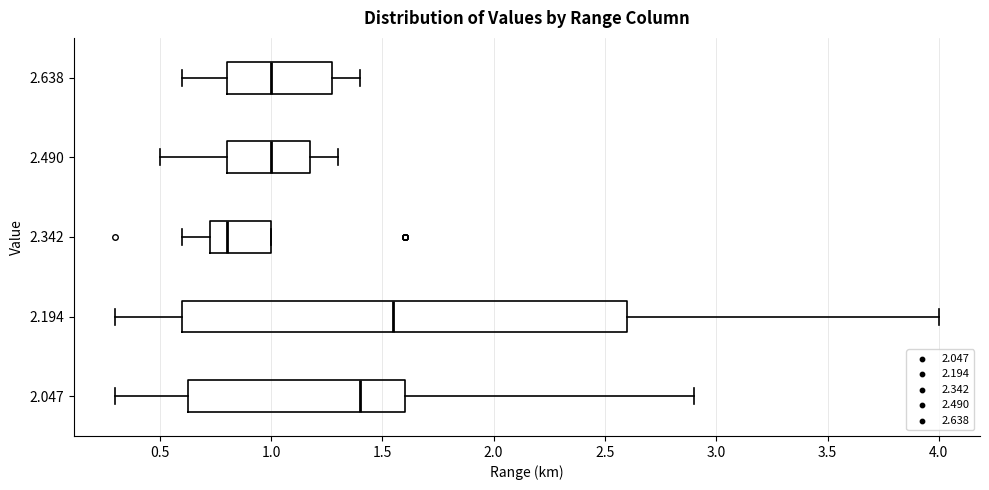

Reading bottom to top, read every box against the x-axis: the position of its median line, the range the box covers, and the ends of its whiskers. The values are not printed on the chart, so give them approximately, as read against the axis.

2.047: median 1.40, box 0.65 to 1.60, whiskers 0.30 to 2.90
2.194: median 1.55, box 0.60 to 2.60, whiskers 0.30 to 4.00
2.342: median 0.80, box 0.75 to 1.00, whiskers 0.60 to 1.00
2.490: median 1.00, box 0.80 to 1.20, whiskers 0.50 to 1.30
2.638: median 1.00, box 0.80 to 1.30, whiskers 0.60 to 1.40